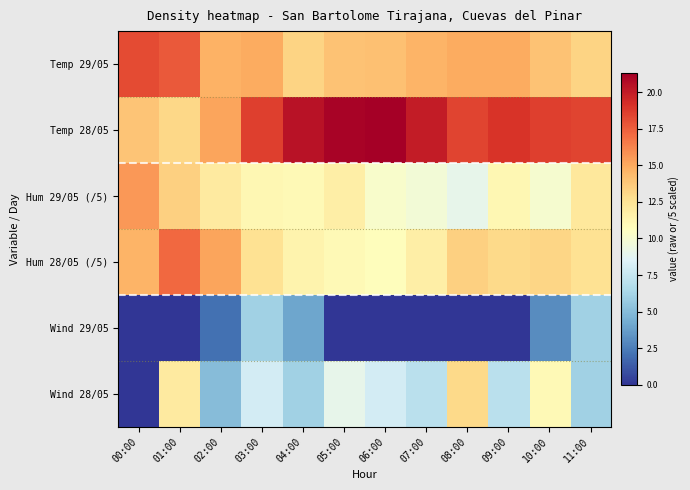

What is the difference between the highest and lowest values at 03:00?

12.6